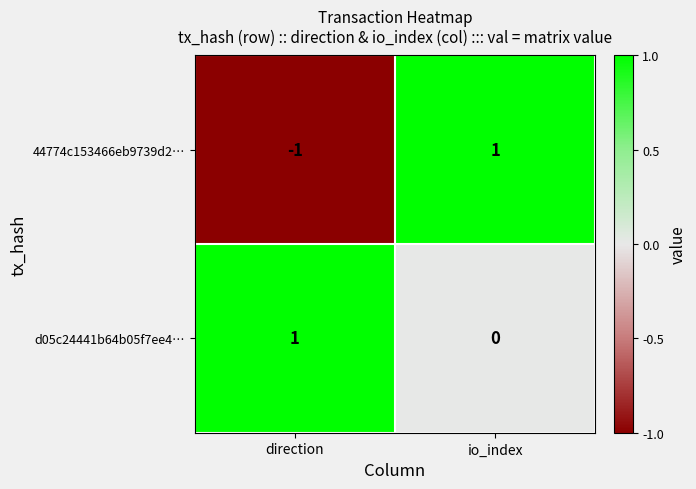

Which series has the largest total across all categories?

d05c24441b64b05f7ee4…